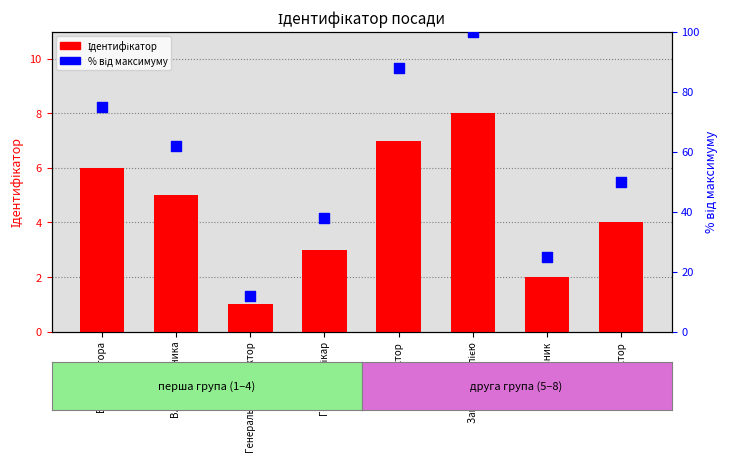

What are all the series names shown in the legend?

Ідентифікатор, % від максимуму